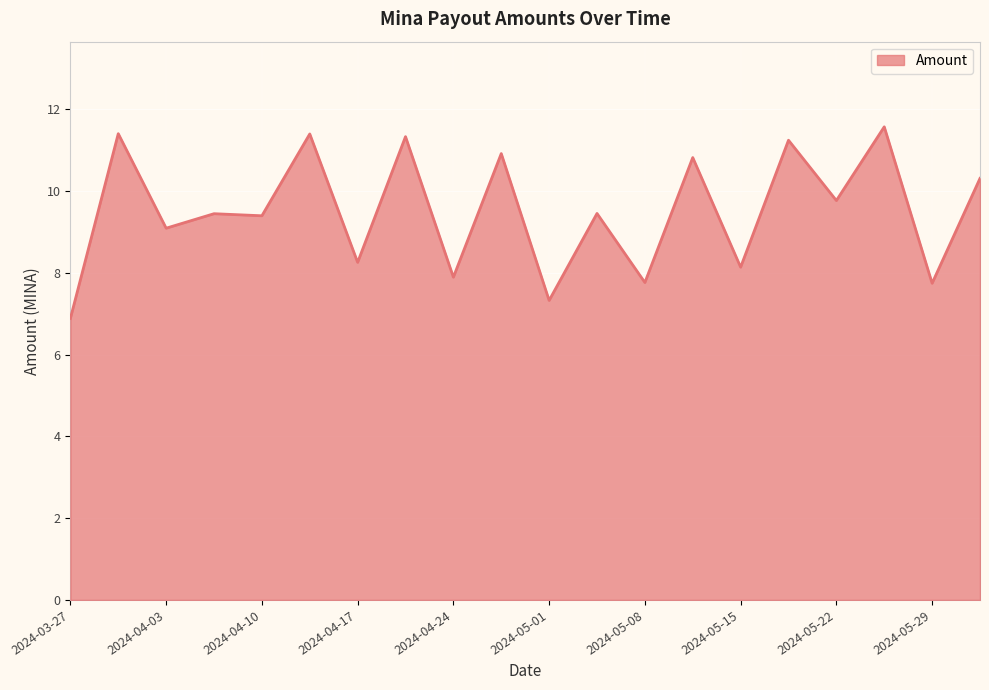

What is the smallest value displayed?

6.9